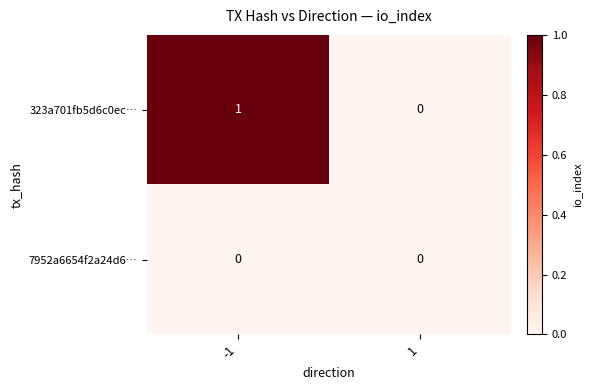

Is it true that 323a701fb5d6c0ec… equals 1 at -1?

True